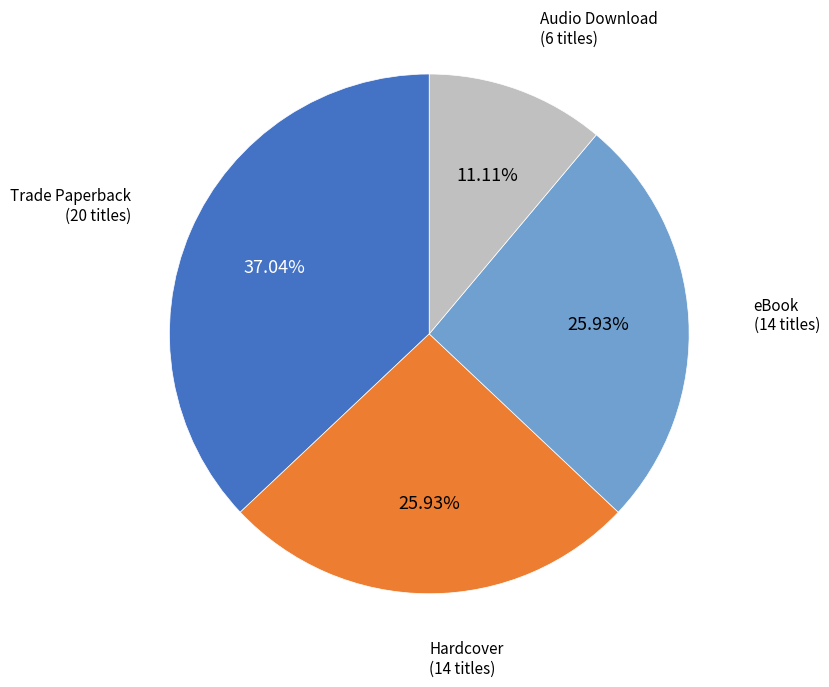

To the nearest percent, what is the average slice percentage?

25%